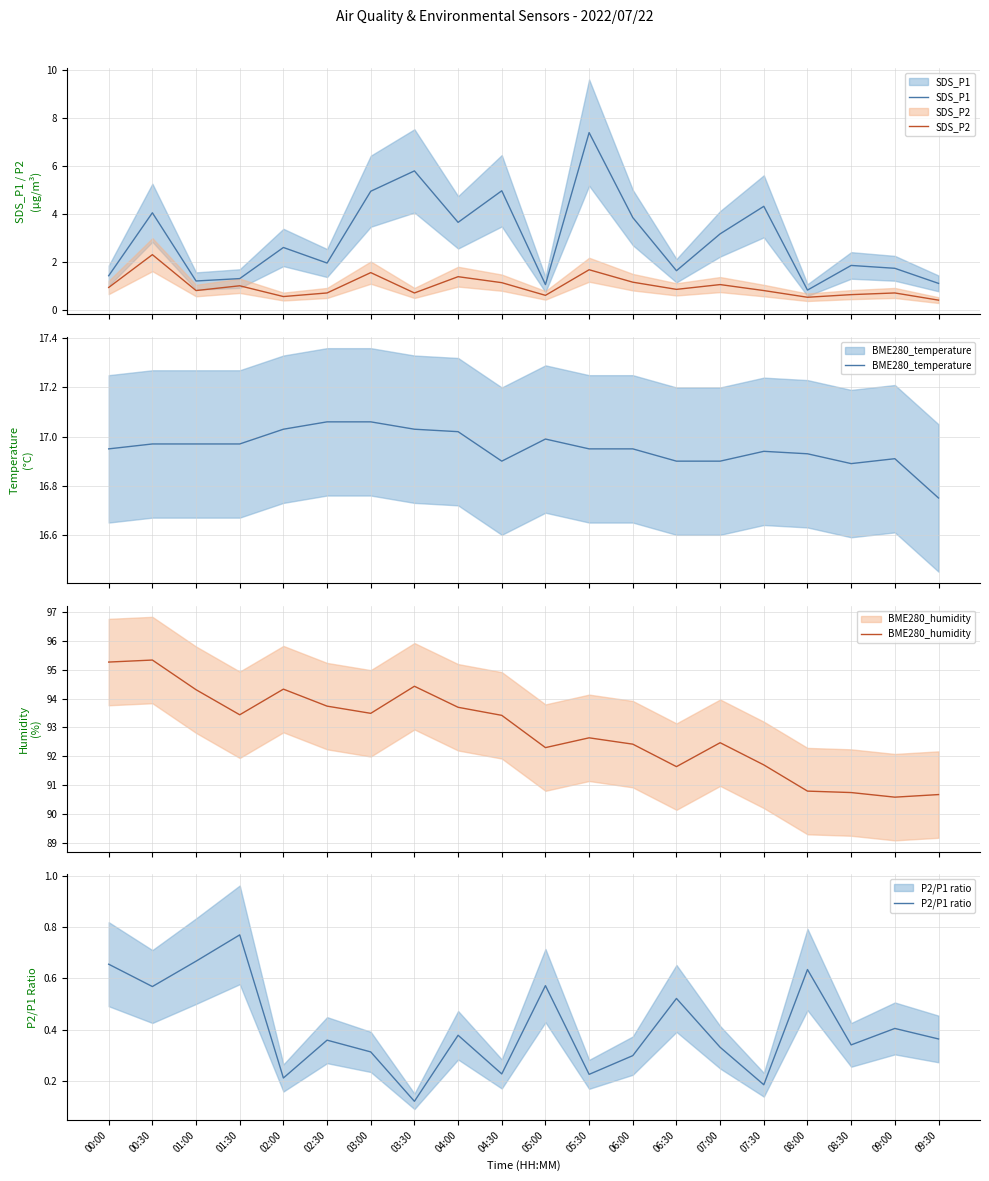

What are all the series names shown in the legend?

SDS_P1, SDS_P2, BME280_temperature, BME280_humidity, P2/P1 ratio